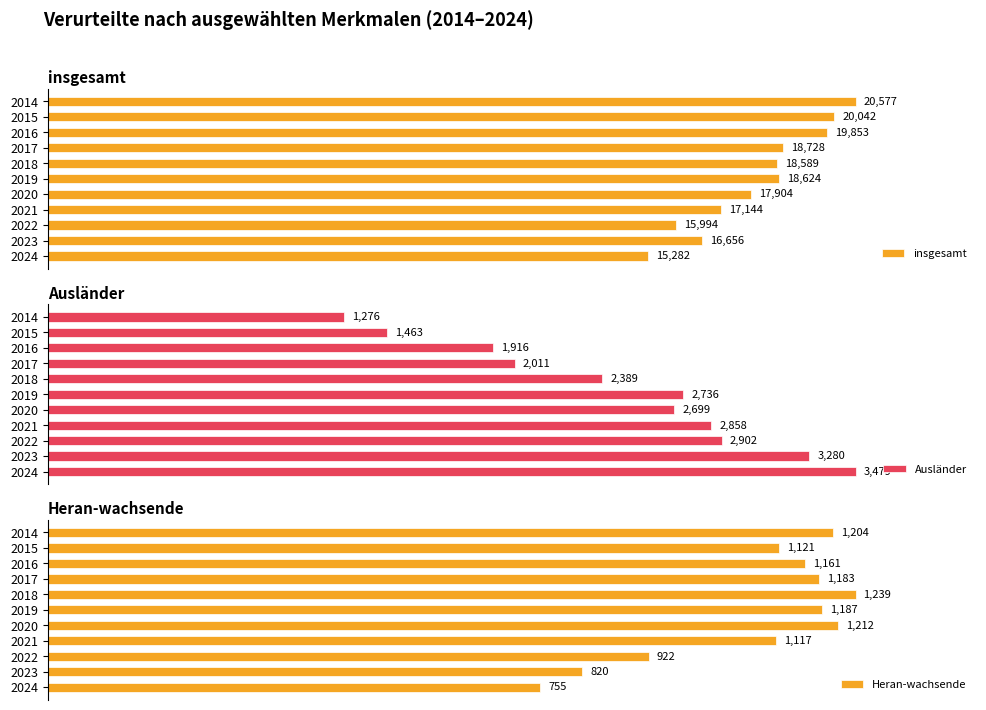

What is the value of the Ausländer bar at the 9th from the left?

2902